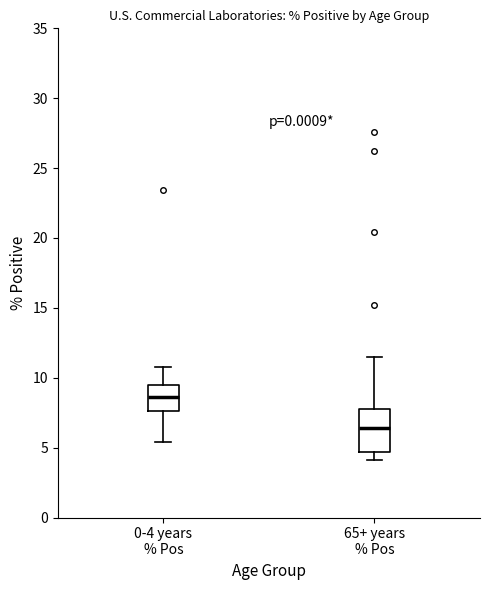

Which box has the highest median line?

0-4 years % Pos